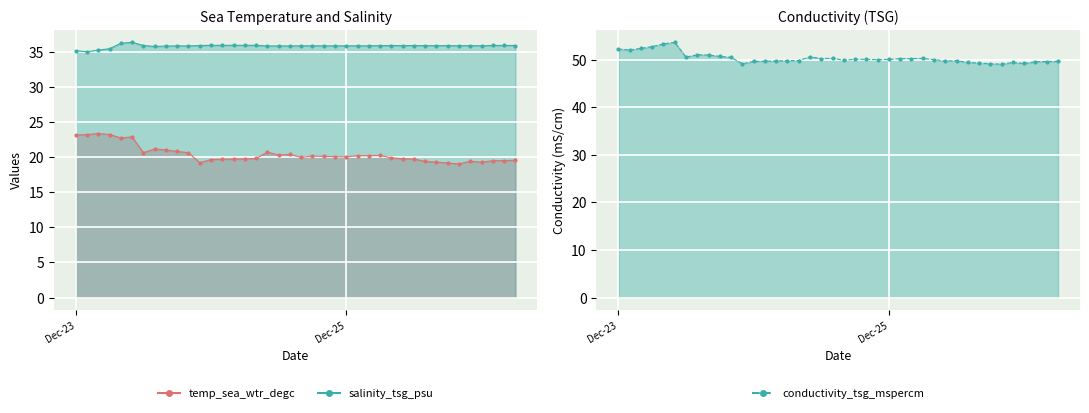

Where is the first local maximum for temp_sea_wtr_degc?

2004-12-23T04:00:00